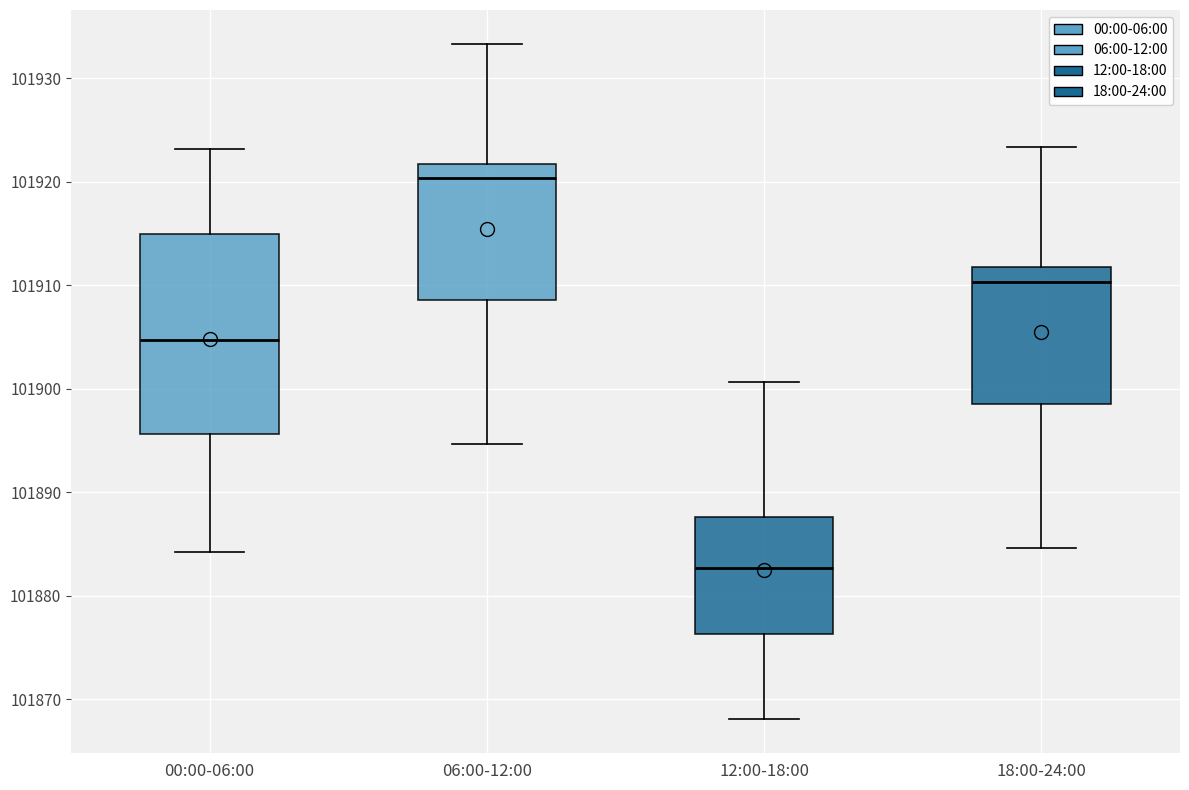

Which box has the highest median line?

06:00-12:00